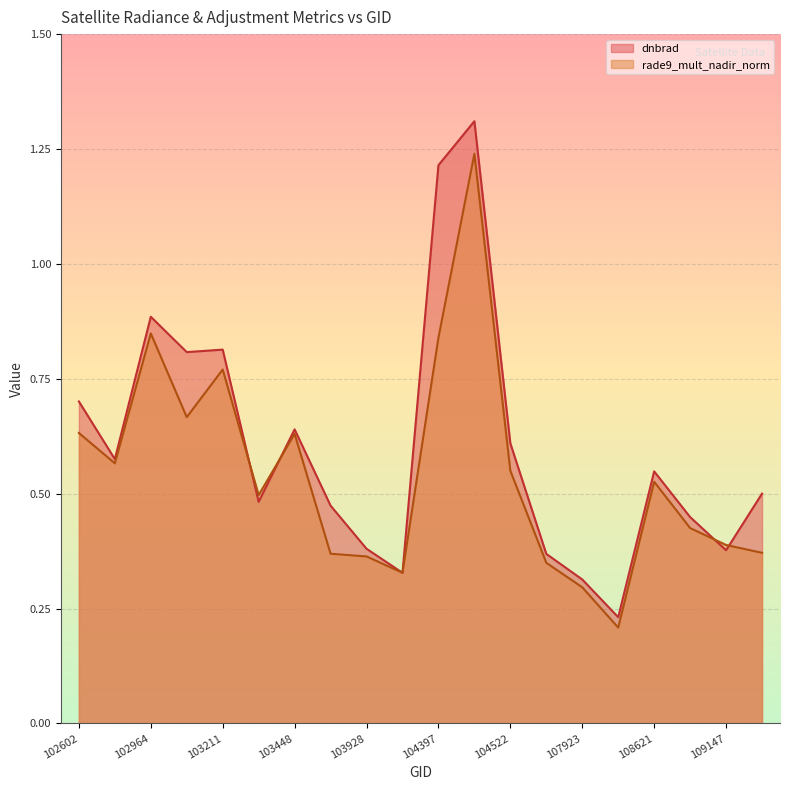

What is the difference between the dnbrad values at 102845 and 102602?

0.1